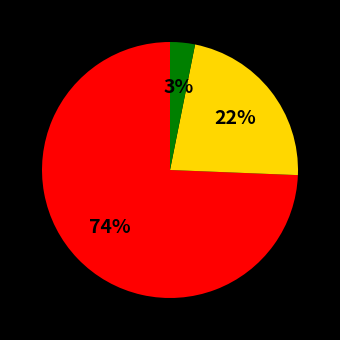

Count the number of slices in the pie.

3